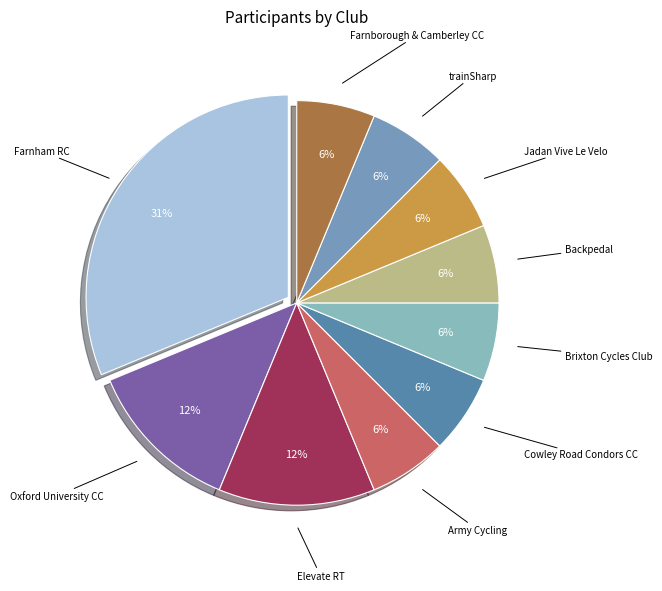

To the nearest percent, what is the average slice percentage?

10%